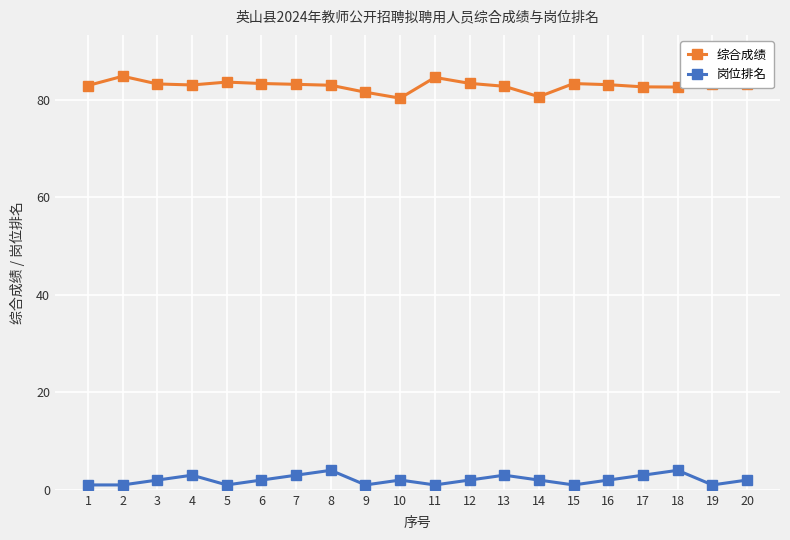

What are all the series names shown in the legend?

综合成绩, 岗位排名